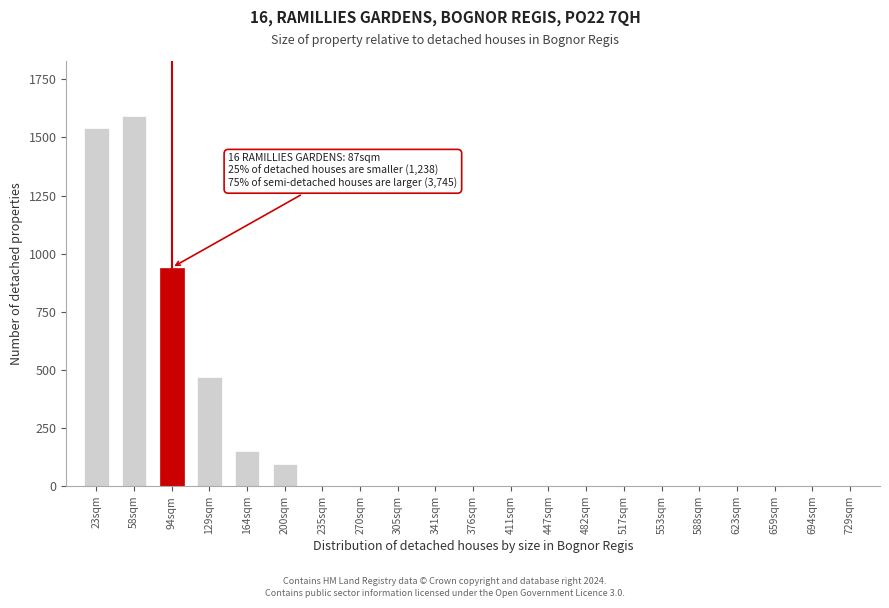

Reading left to right, extract all data points from this chart.

23sqm=1540	58sqm=1590	94sqm=940	129sqm=470	164sqm=150	200sqm=95	235sqm=0	270sqm=0	305sqm=0	341sqm=0	376sqm=0	411sqm=0	447sqm=0	482sqm=0	517sqm=0	553sqm=0	588sqm=0	623sqm=0	659sqm=0	694sqm=0	729sqm=0